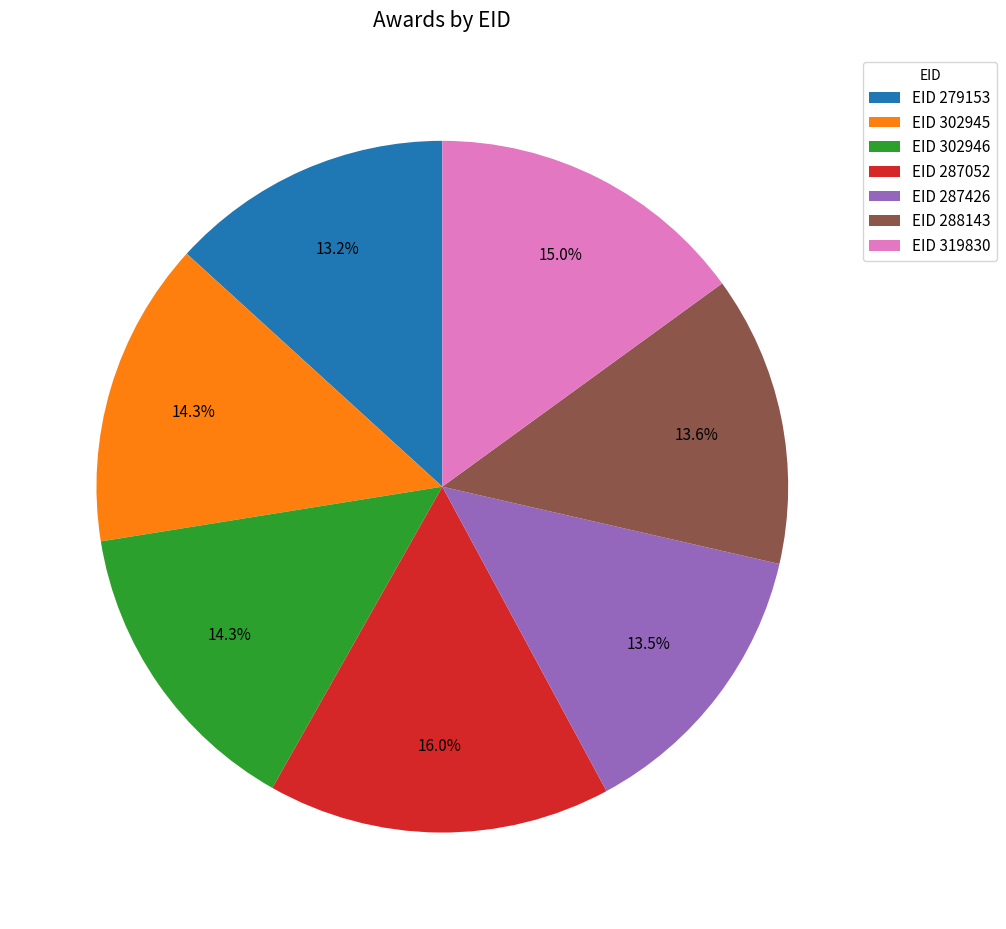

Does any single category account for the majority?

No